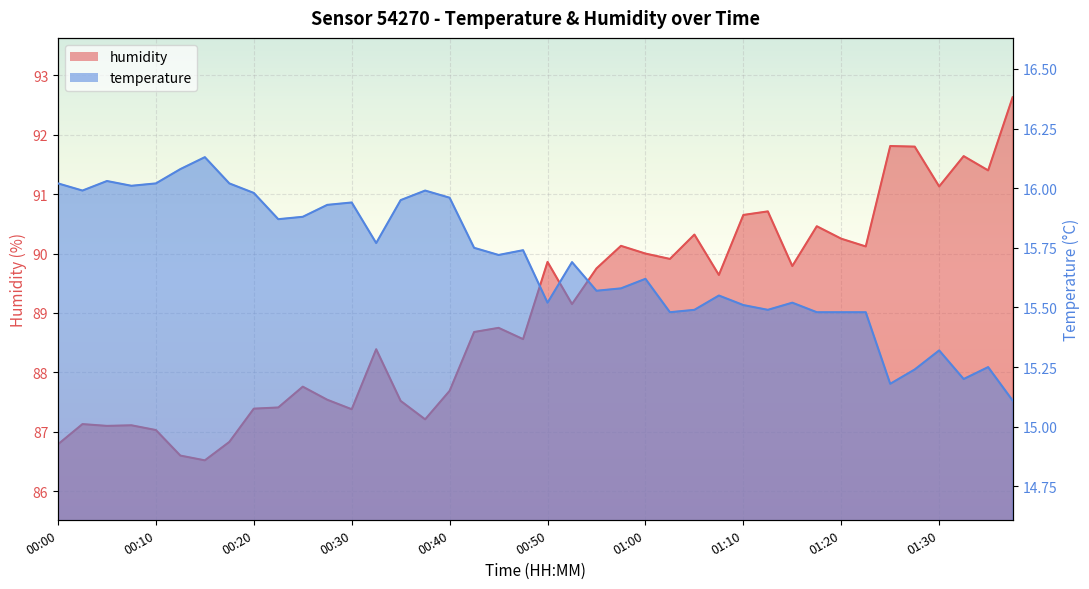

What is the maximum value for temperature?

16.1